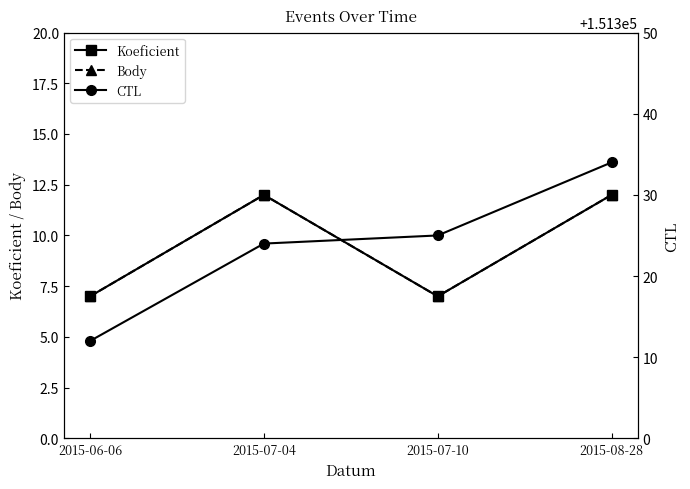

What is the minimum value shown in the chart?

7